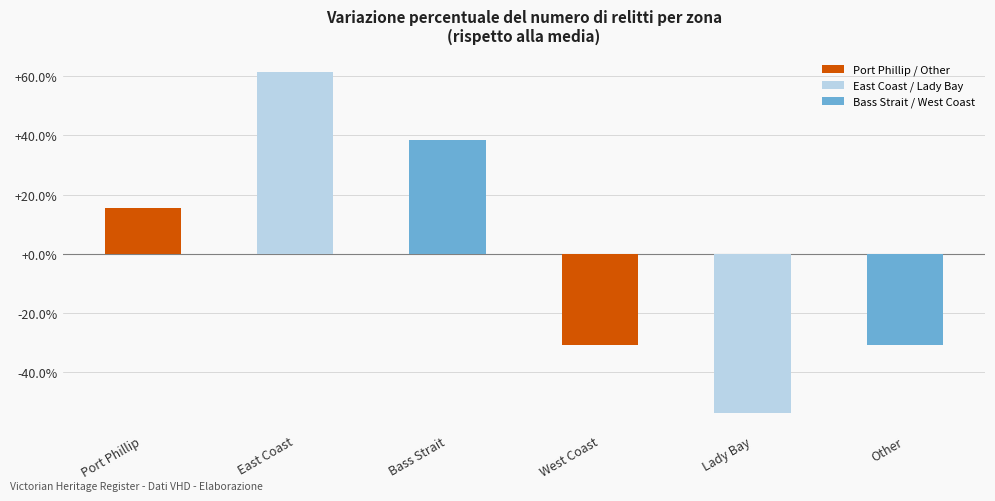

What position from the left is West Coast?

4